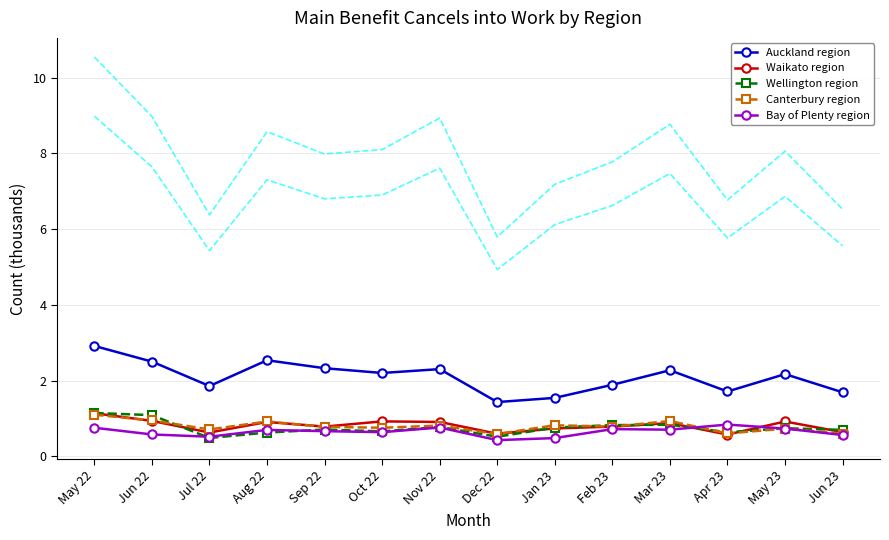

The Auckland region series shows 0.6 at Aug 22. True or false?

False